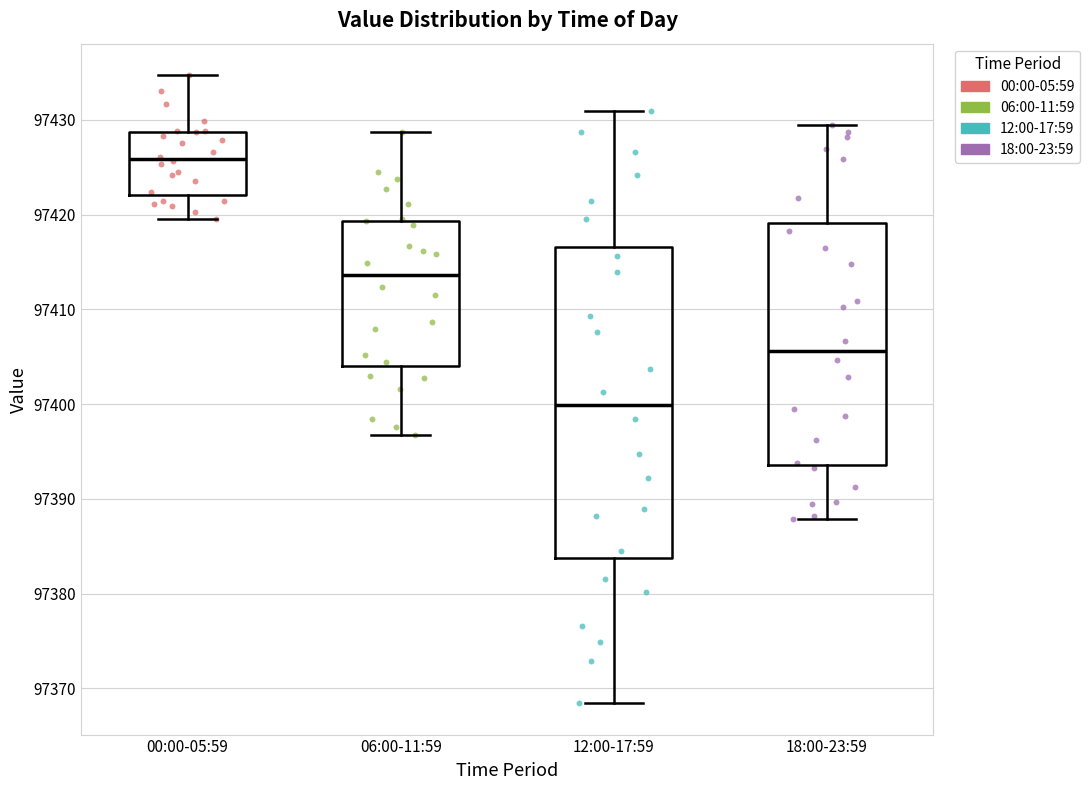

Reading left to right, read every box against the y-axis: the position of its median line, the range the box covers, and the ends of its whiskers. The values are not printed on the chart, so give them approximately, as read against the axis.

00:00-05:59: median 97426, box 97422 to 97429, whiskers 97420 to 97435
06:00-11:59: median 97414, box 97404 to 97419, whiskers 97397 to 97429
12:00-17:59: median 97400, box 97384 to 97417, whiskers 97368 to 97431
18:00-23:59: median 97406, box 97394 to 97419, whiskers 97388 to 97430